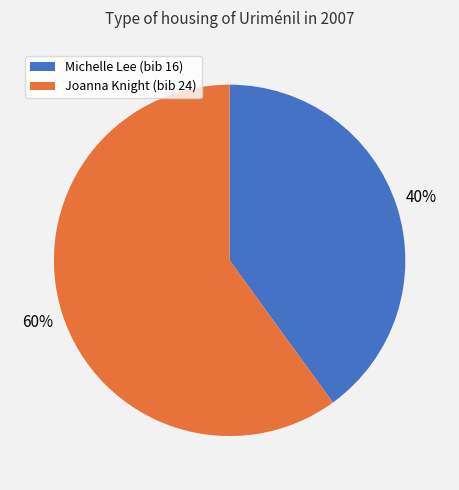

To the nearest percent, what is the difference between the largest and smallest slice percentages?

20%